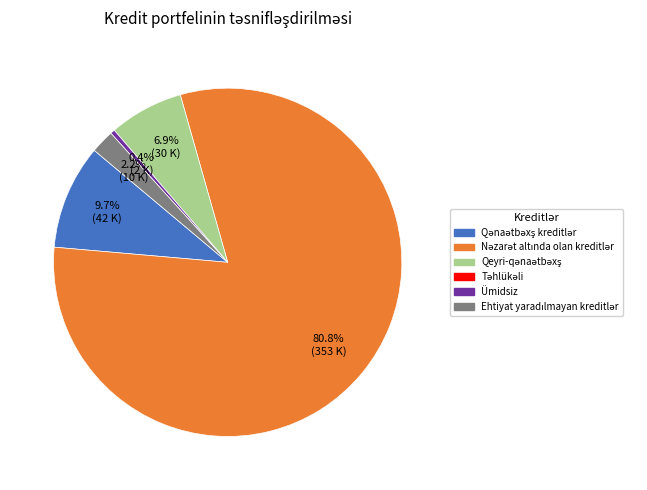

Is there a majority slice in this chart?

Yes